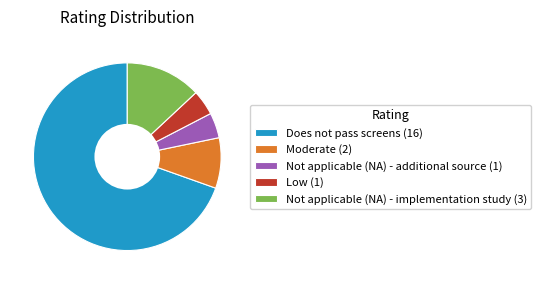

True or false: Moderate (2) accounts for 15% of the total.

False